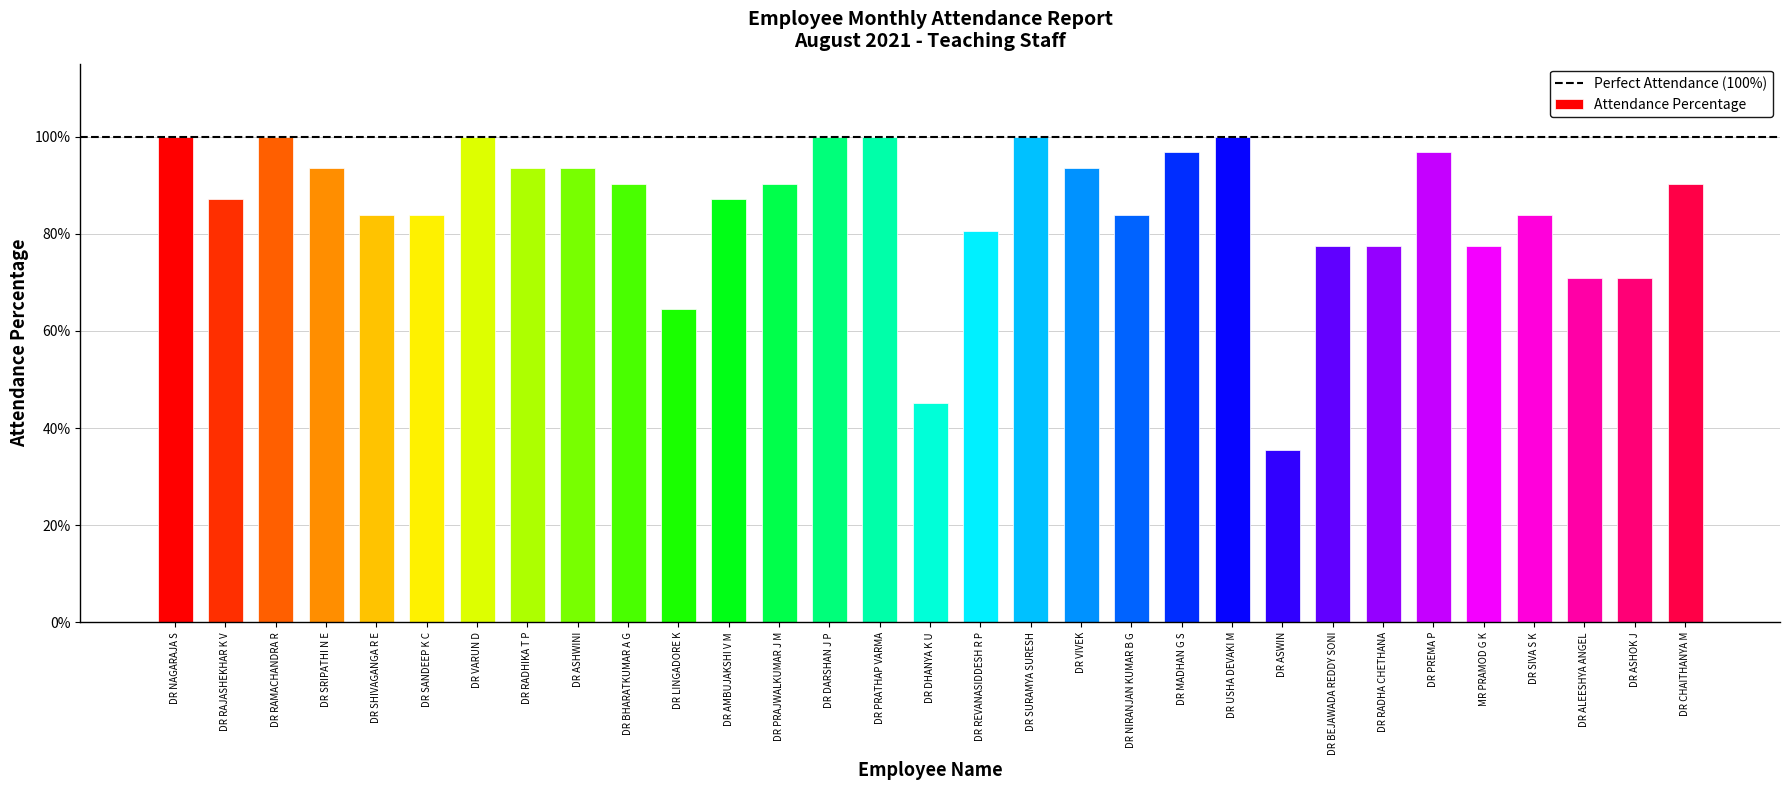

True or false: the data shows 1.4 at DR PRATHAP VARMA.

False